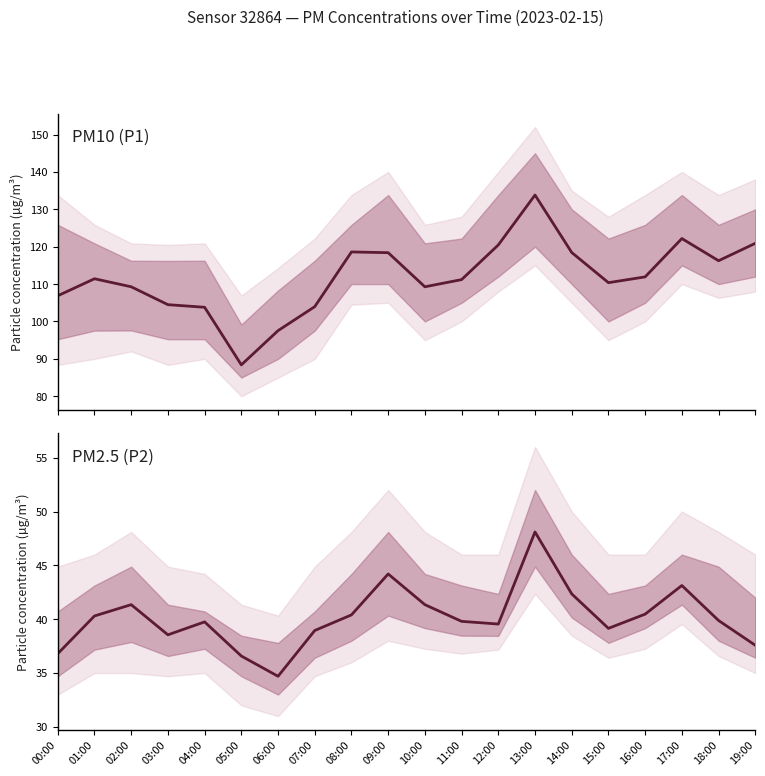

True or false: P2 and P1 cross at least once.

False